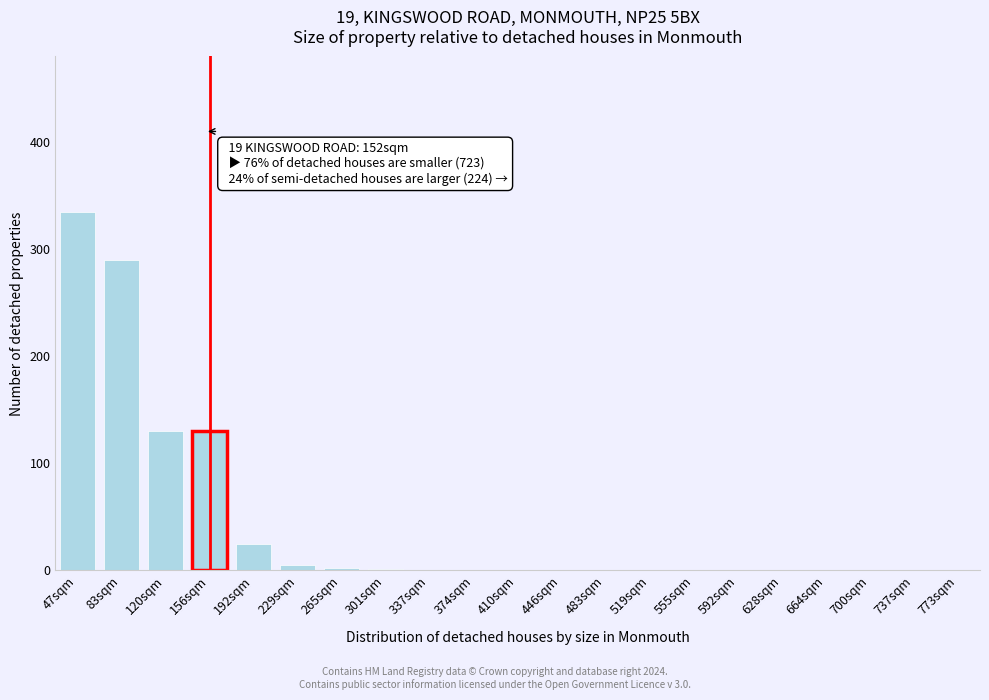

At which category does the chart reach its peak across all series?

47sqm